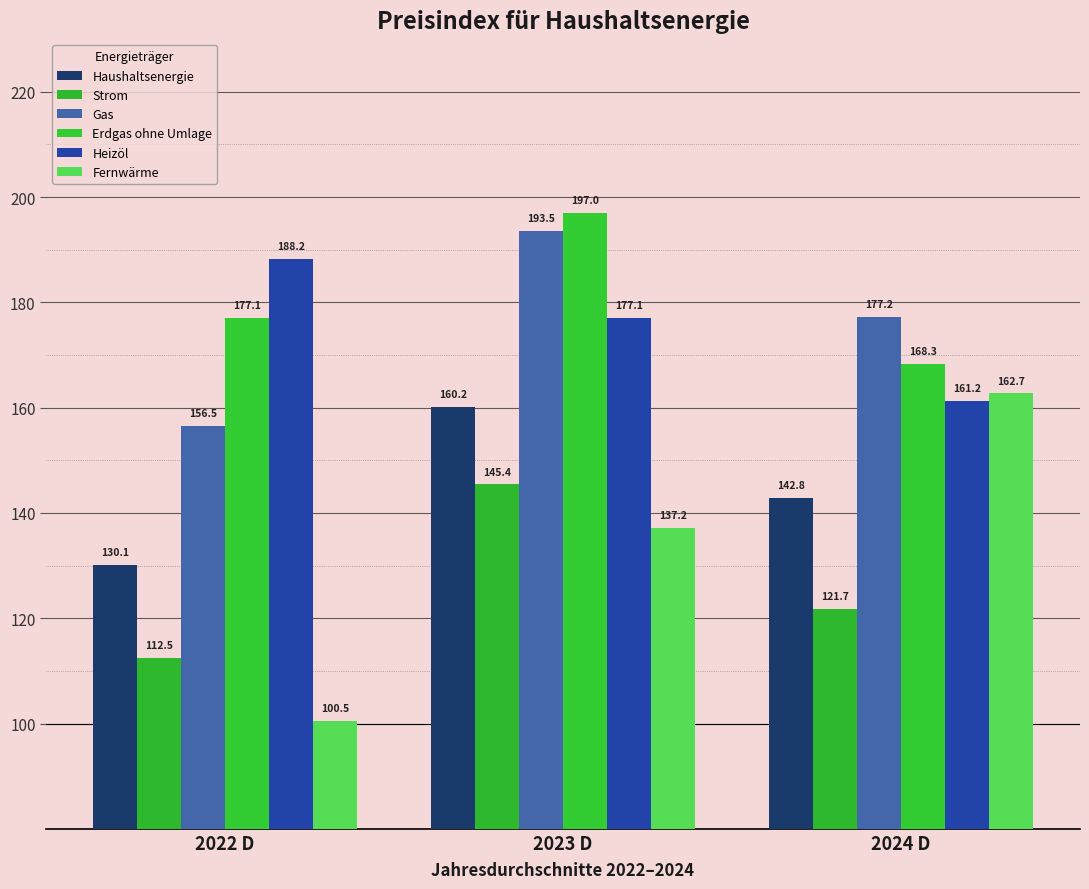

Rank the series by their maximum value, from lowest to highest.

Strom, Haushaltsenergie, Fernwärme, Heizöl, Gas, Erdgas ohne Umlage